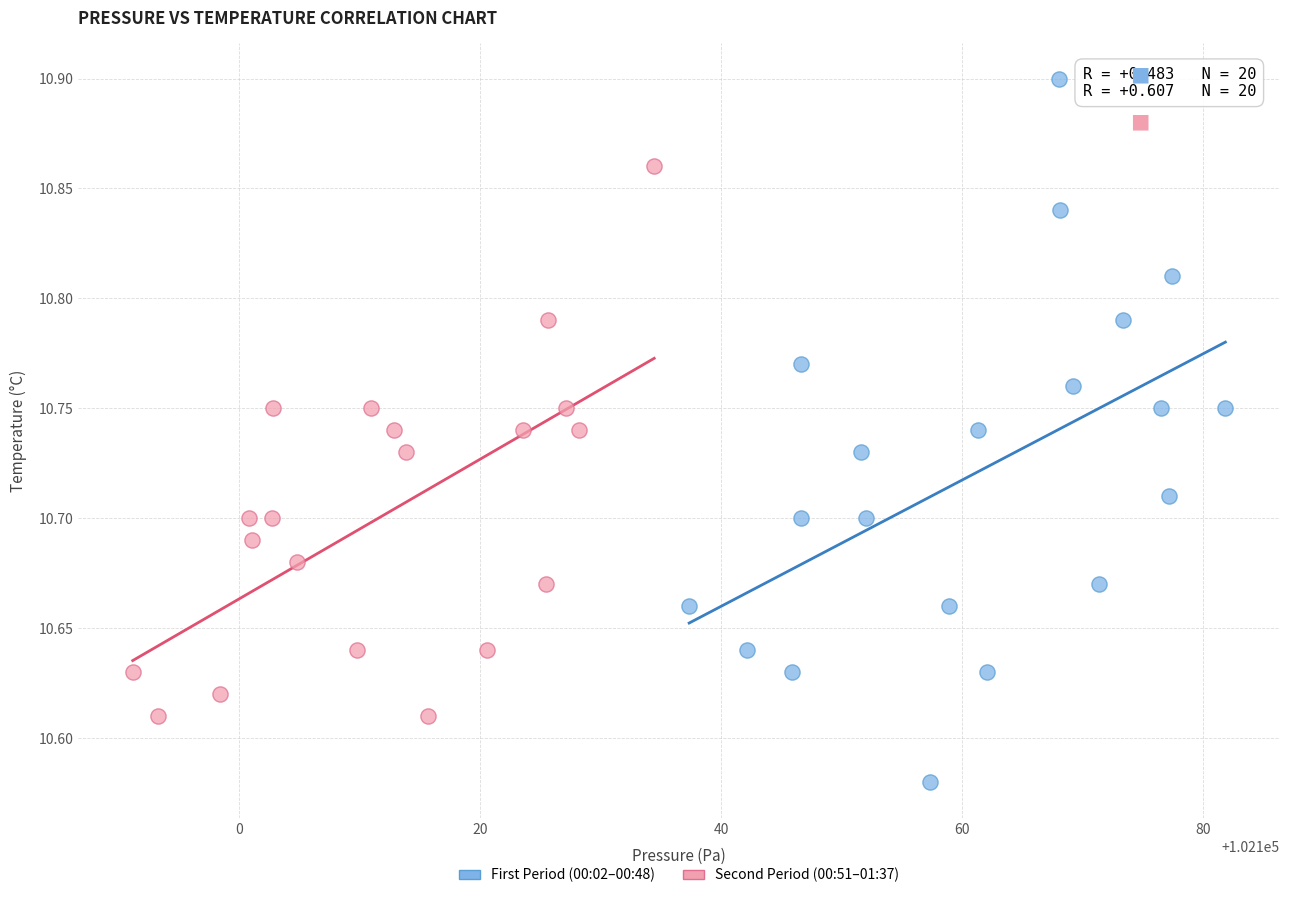

Which series has the largest Y range (max minus min)?

First Period (00:02–00:48)